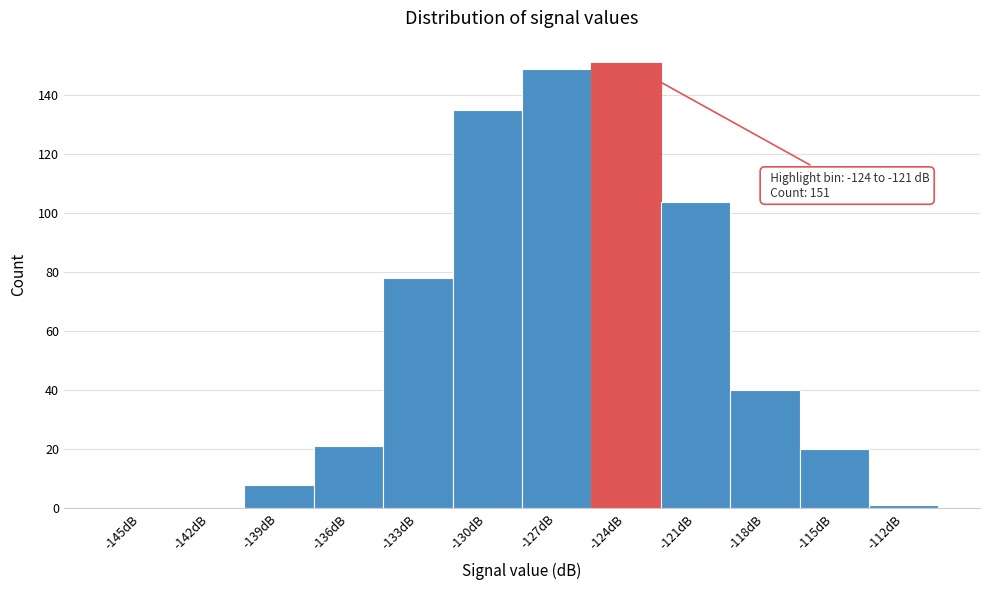

Reading left to right, what are all the values shown in this chart?

-145dB=0	-142dB=0	-139dB=8	-136dB=21	-133dB=78	-130dB=135	-127dB=149	-124dB=151	-121dB=104	-118dB=40	-115dB=20	-112dB=1